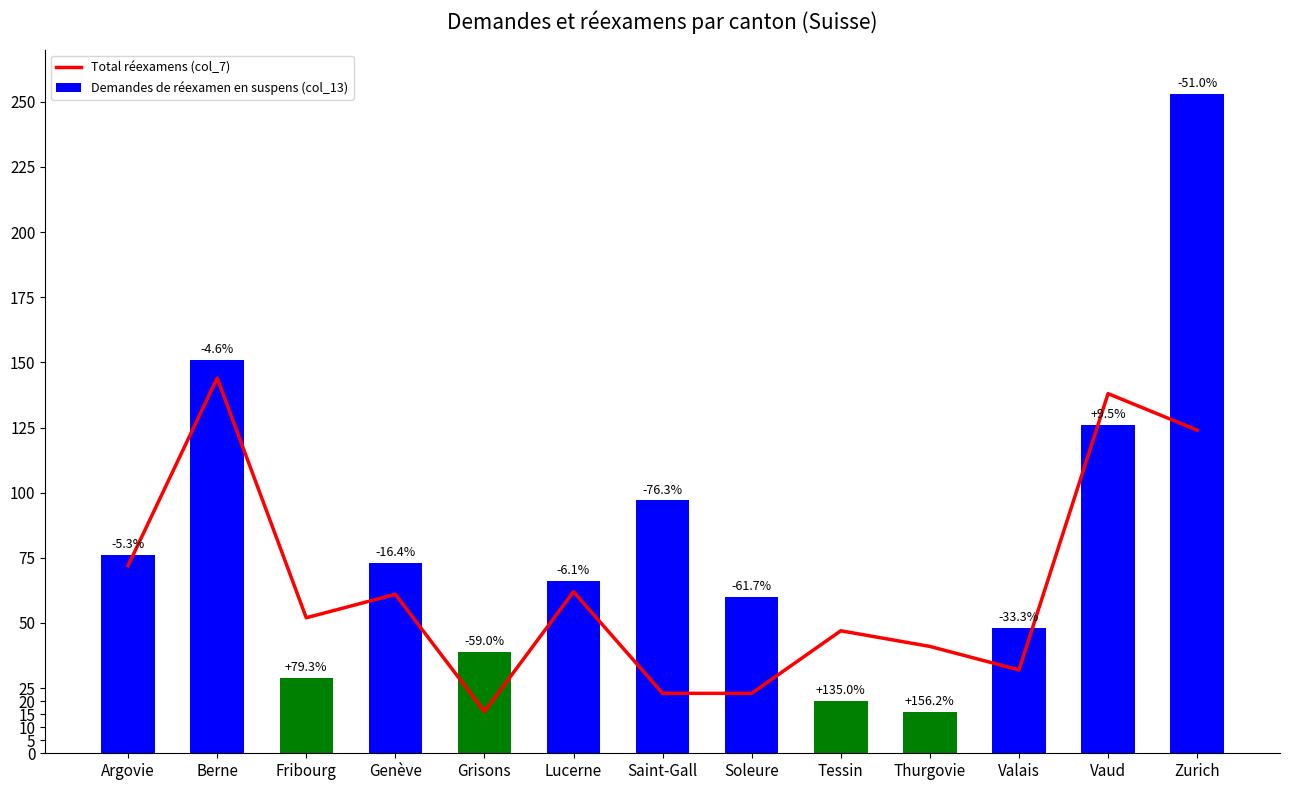

Which series has the largest range (max minus min)?

Demandes de réexamen en suspens (col_13)